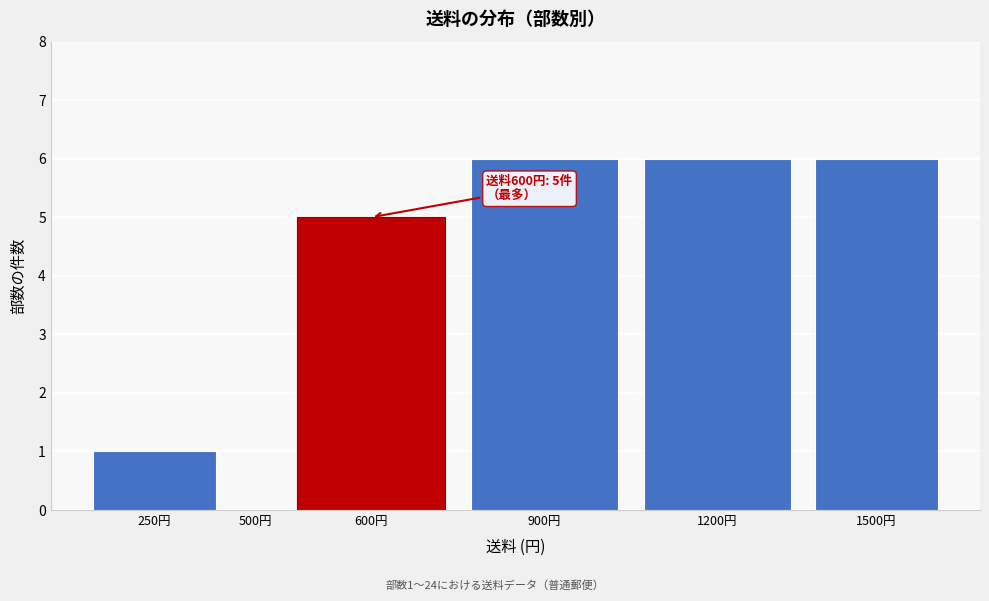

Reading right to left, what are all the values shown in this chart?

1500円=6	1200円=6	900円=6	600円=5	500円=0	250円=1